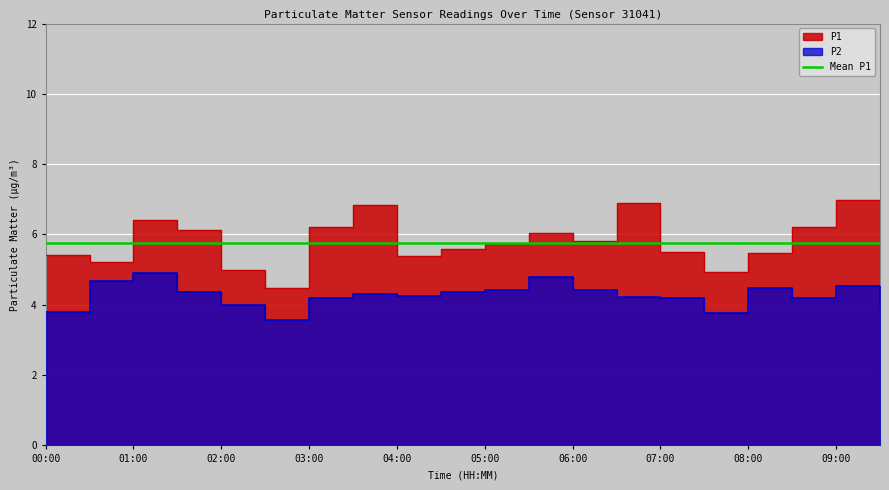

Which label corresponds to the smallest value in the chart?

02:30